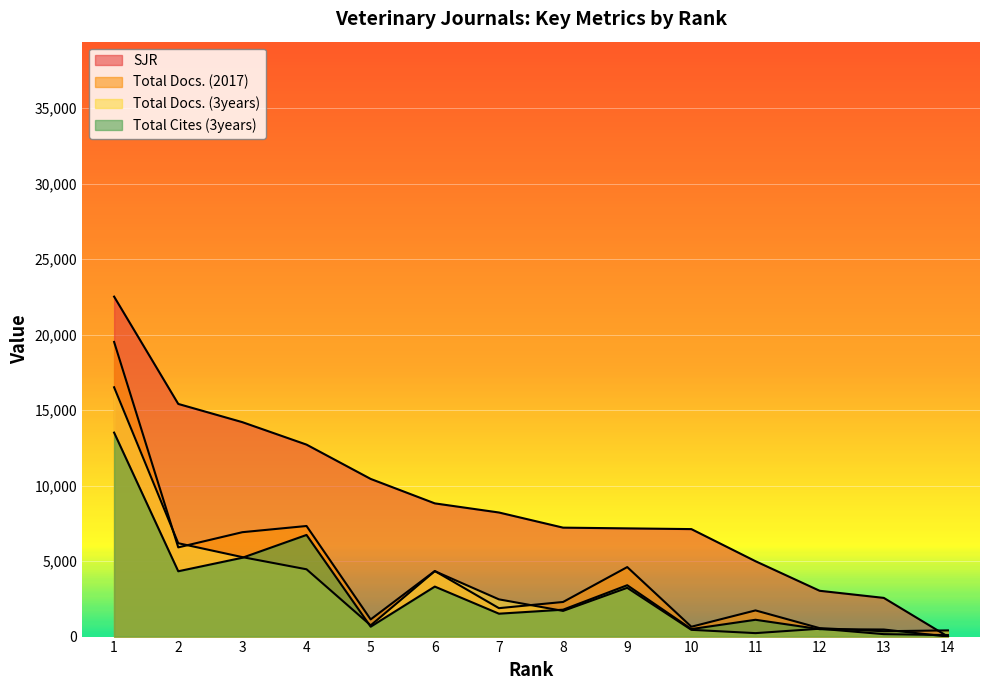

Between 13 and 8, which series saw the biggest shift?

SJR